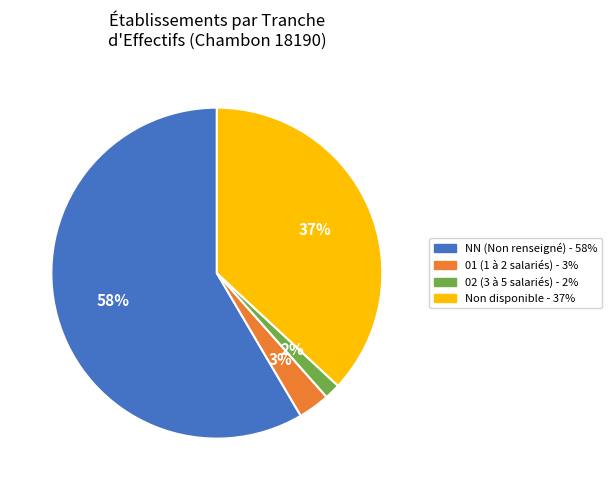

How many segments does this pie chart have?

4